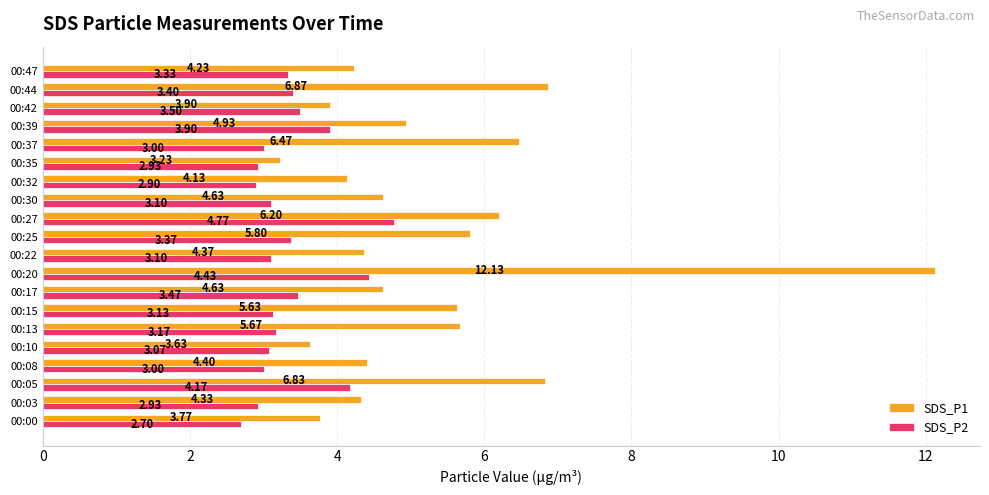

What is the difference between the SDS_P1 values at 00:20 and 00:08?

7.7